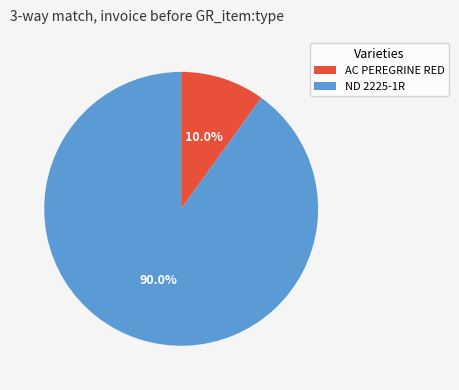

How many segments does this pie chart have?

2